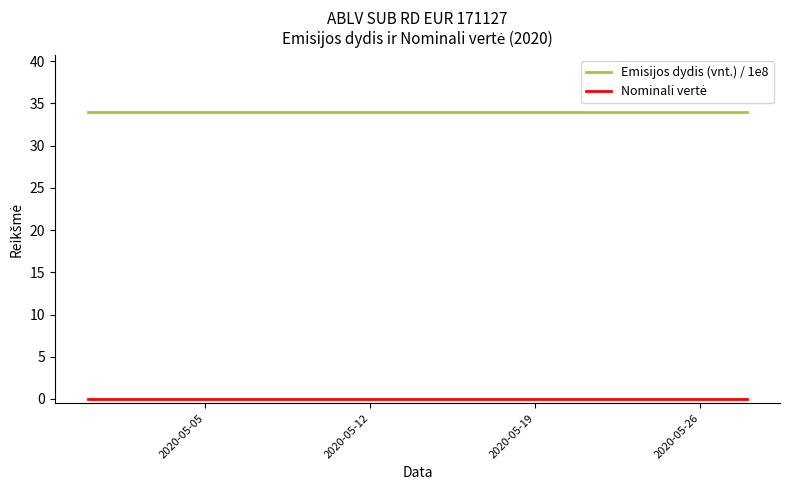

What is the greatest value displayed?

34.0